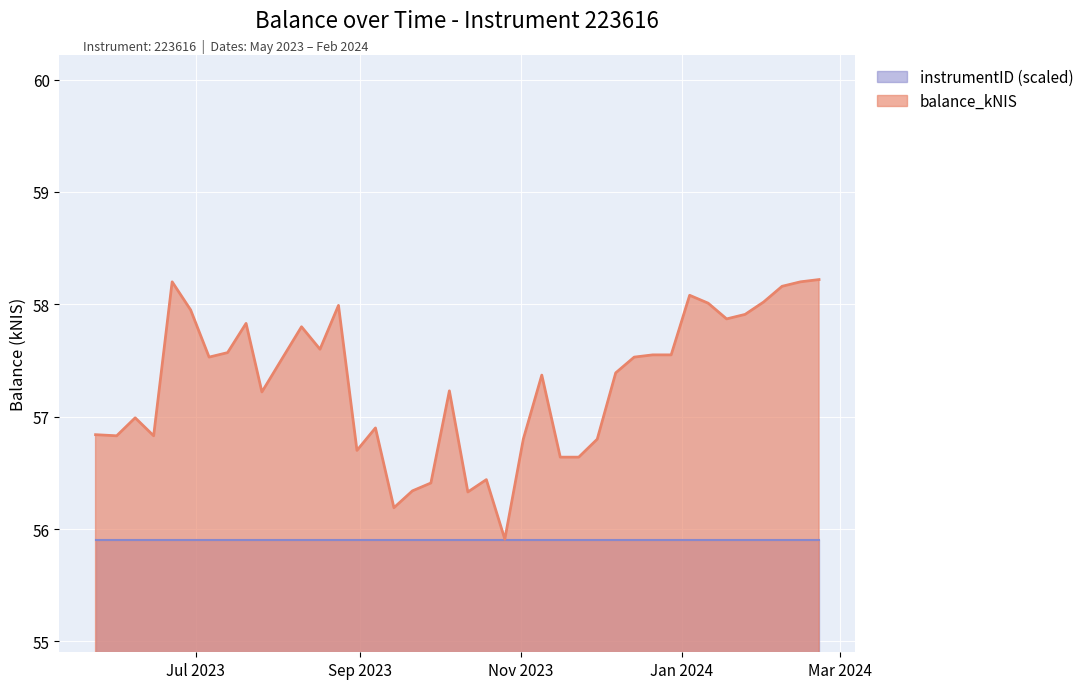

Rank the categories by value from highest to lowest.

2024-02-22, 2023-06-22, 2024-02-15, 2024-02-08, 2024-01-04, 2024-02-01, 2024-01-11, 2023-08-24, 2023-06-29, 2024-01-25, 2024-01-18, 2023-07-20, 2023-08-10, 2023-08-17, 2023-07-13, 2023-12-21, 2023-12-28, 2023-07-06, 2023-08-03, 2023-12-14, 2023-12-07, 2023-11-09, 2023-10-05, 2023-07-26, 2023-06-08, 2023-09-07, 2023-05-24, 2023-06-01, 2023-06-15, 2023-11-02, 2023-11-30, 2023-08-31, 2023-11-16, 2023-11-23, 2023-10-19, 2023-09-28, 2023-09-21, 2023-10-12, 2023-09-14, 2023-10-26